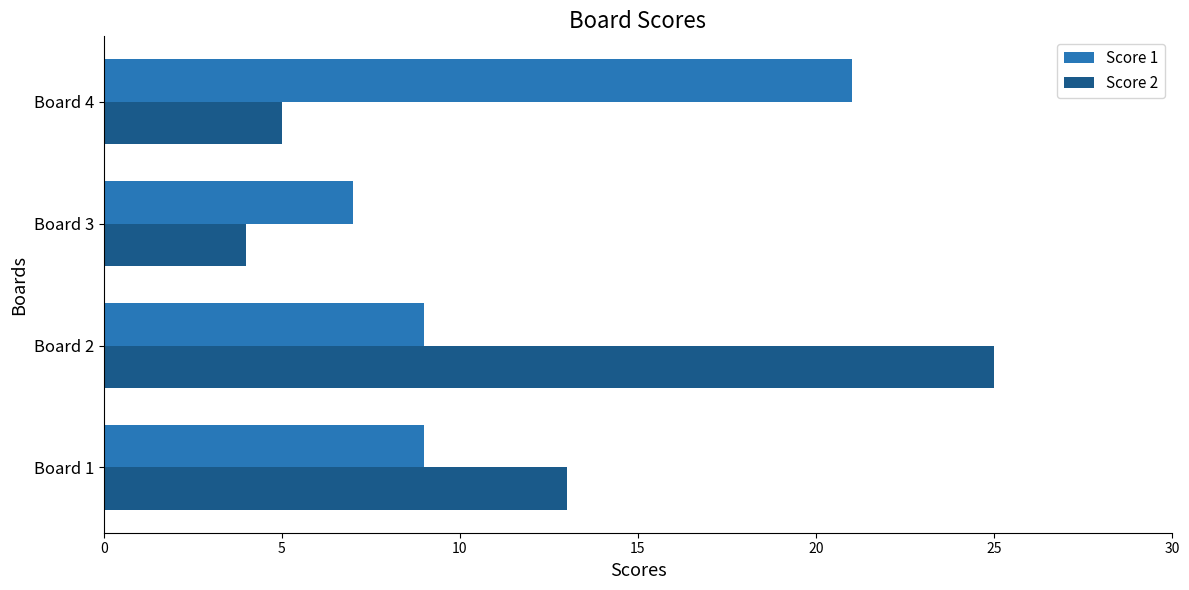

Which category has the lowest value across all series?

Board 3